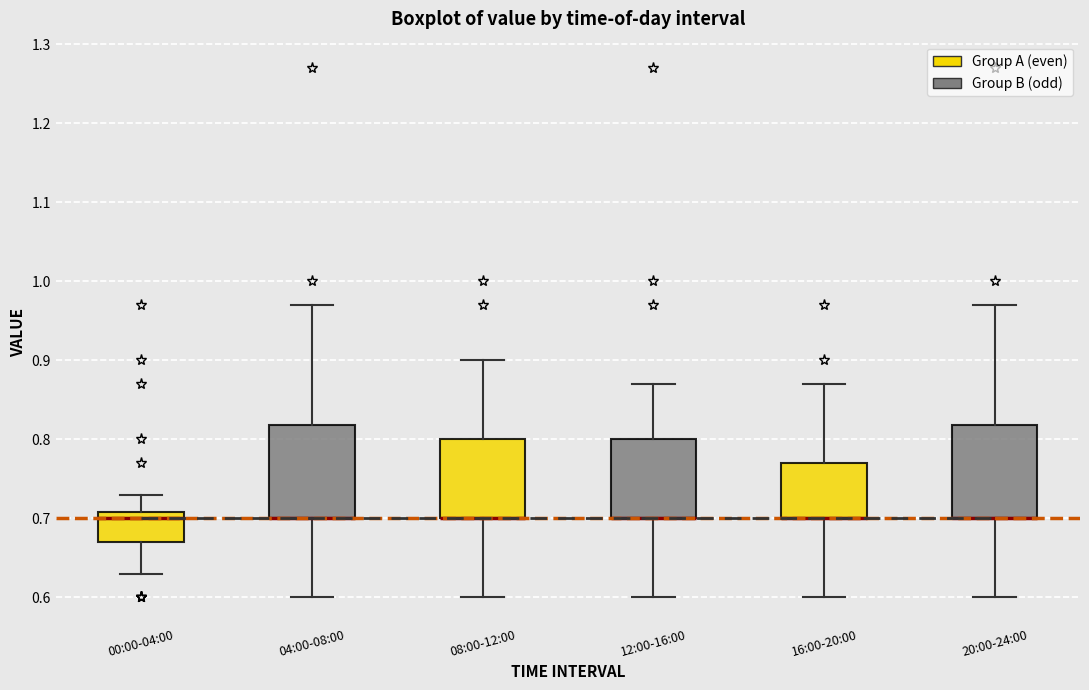

Reading left to right, read every box against the y-axis: the position of its median line, the range the box covers, and the ends of its whiskers. The values are not printed on the chart, so give them approximately, as read against the axis.

00:00-04:00: median 0.70, box 0.67 to 0.71, whiskers 0.63 to 0.73
04:00-08:00: median 0.70 (drawn on the box's lower edge), box 0.70 to 0.82, whiskers 0.60 to 0.97
08:00-12:00: median 0.70 (drawn on the box's lower edge), box 0.70 to 0.80, whiskers 0.60 to 0.90
12:00-16:00: median 0.70 (drawn on the box's lower edge), box 0.70 to 0.80, whiskers 0.60 to 0.87
16:00-20:00: median 0.70 (drawn on the box's lower edge), box 0.70 to 0.77, whiskers 0.60 to 0.87
20:00-24:00: median 0.70 (drawn on the box's lower edge), box 0.70 to 0.82, whiskers 0.60 to 0.97